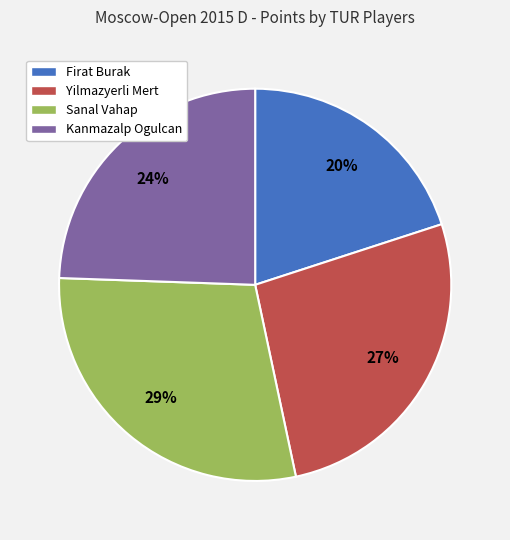

Do Firat Burak and Kanmazalp Ogulcan together represent more than half of the pie?

No